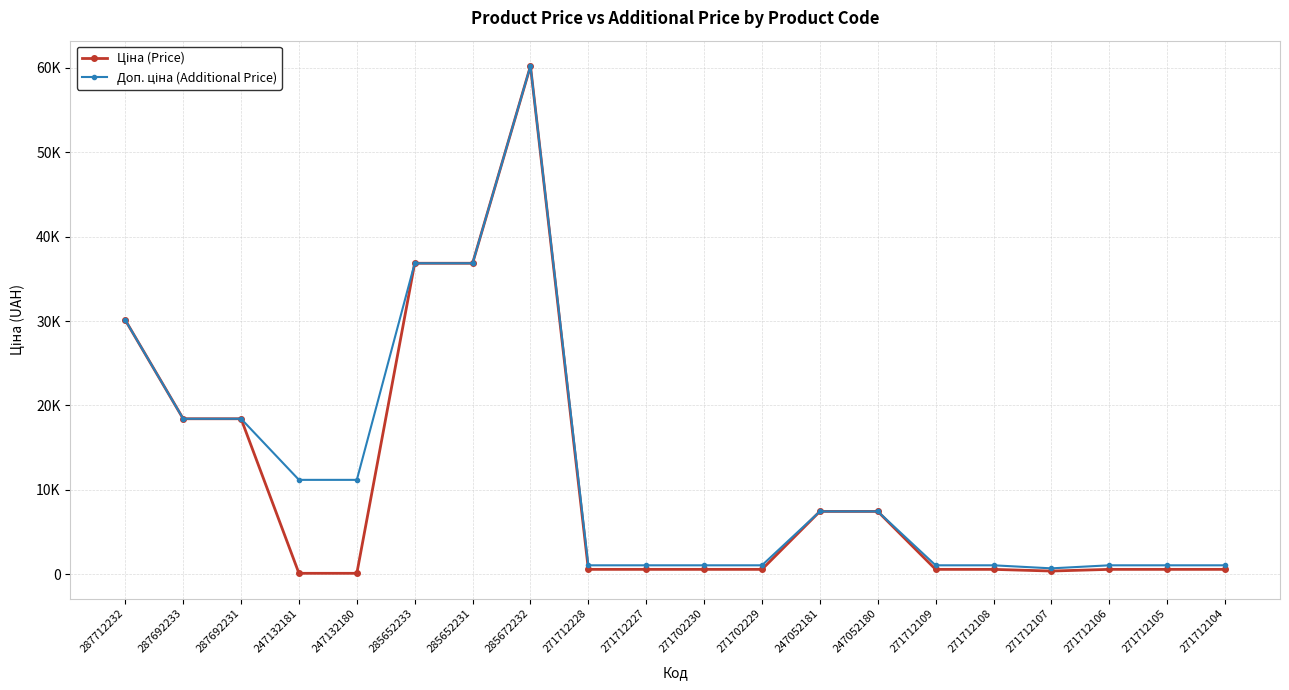

What is the difference between the maximum and minimum values in the Доп. ціна (Additional Price) series?

59505.6